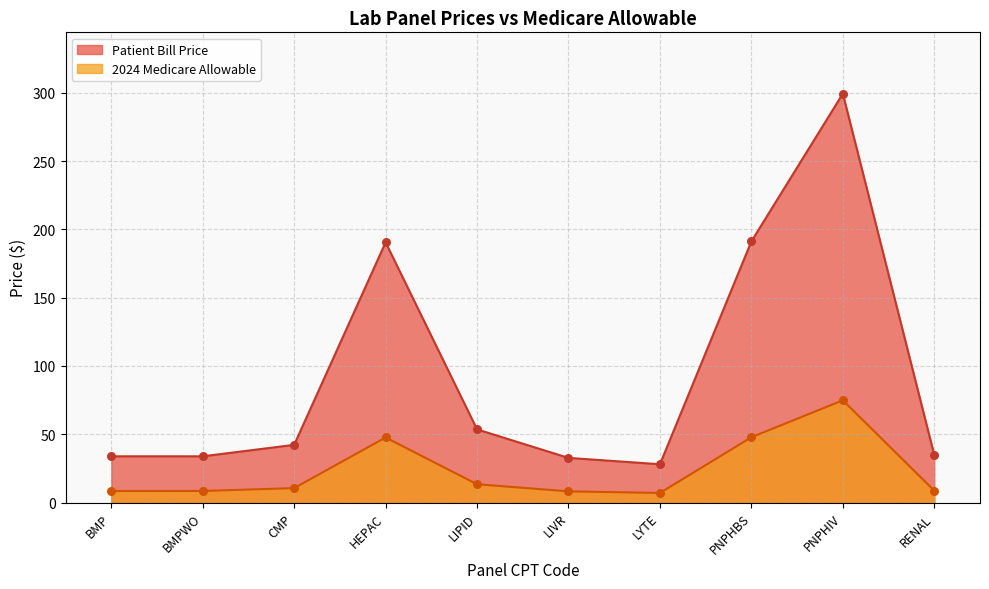

At which category is the sum across all series the highest?

PNPHIV